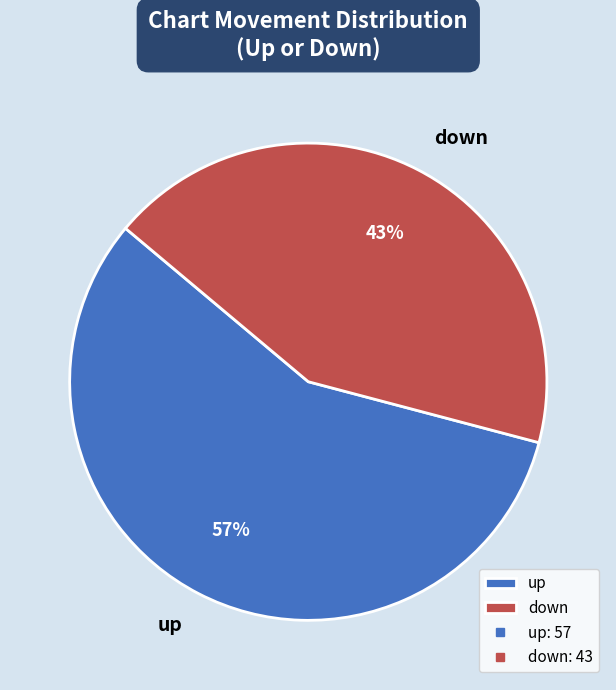

True or false: up accounts for 57% of the total.

True